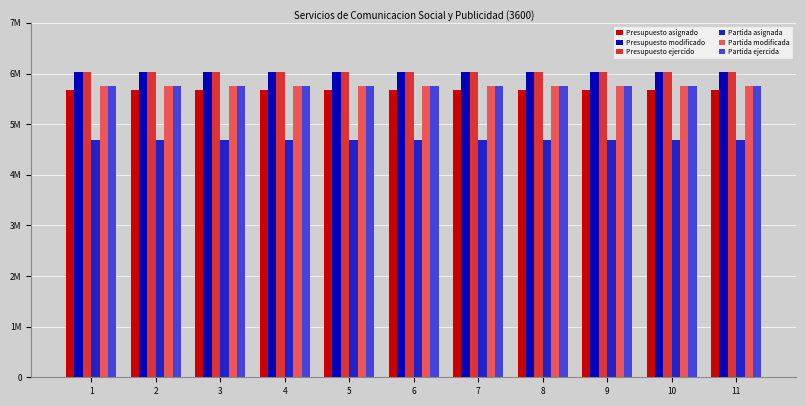

What is the average value of the Partida modificada series?

5750000